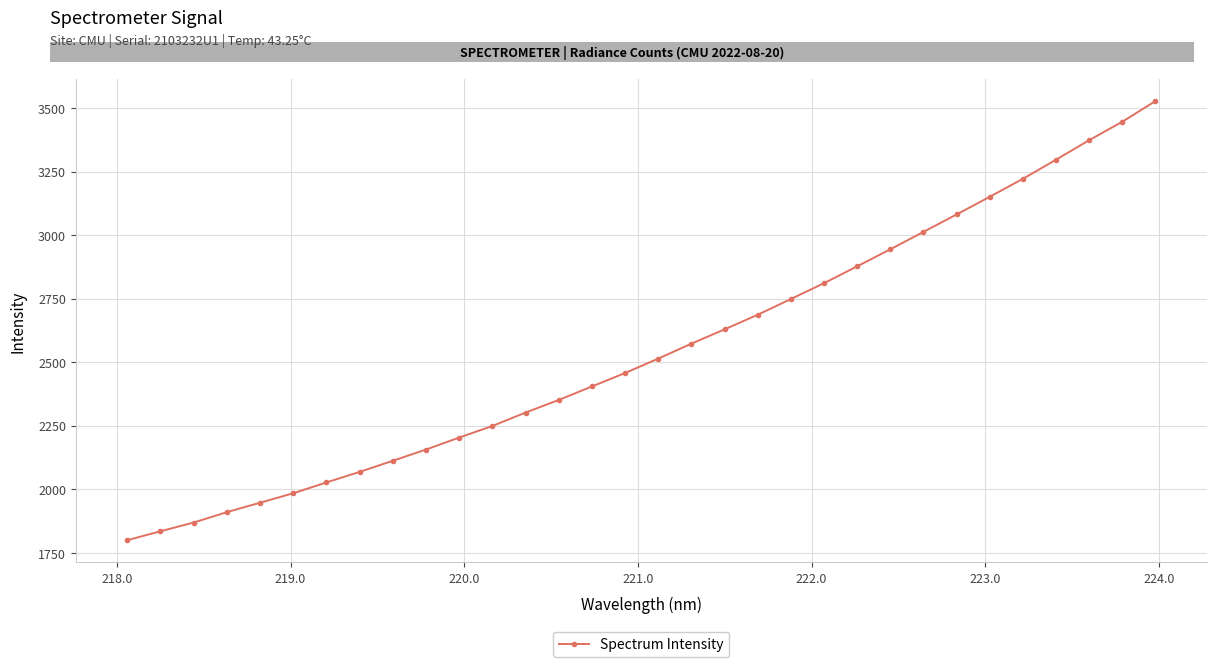

What is the difference between the maximum and minimum values?

1728.2